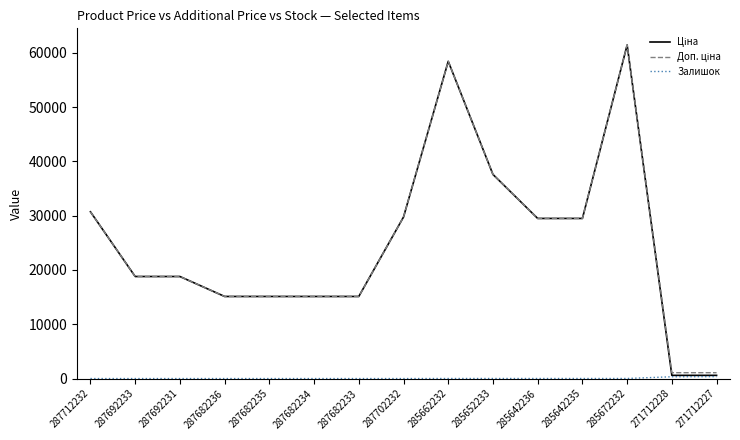

What is the greatest value displayed?

61434.3